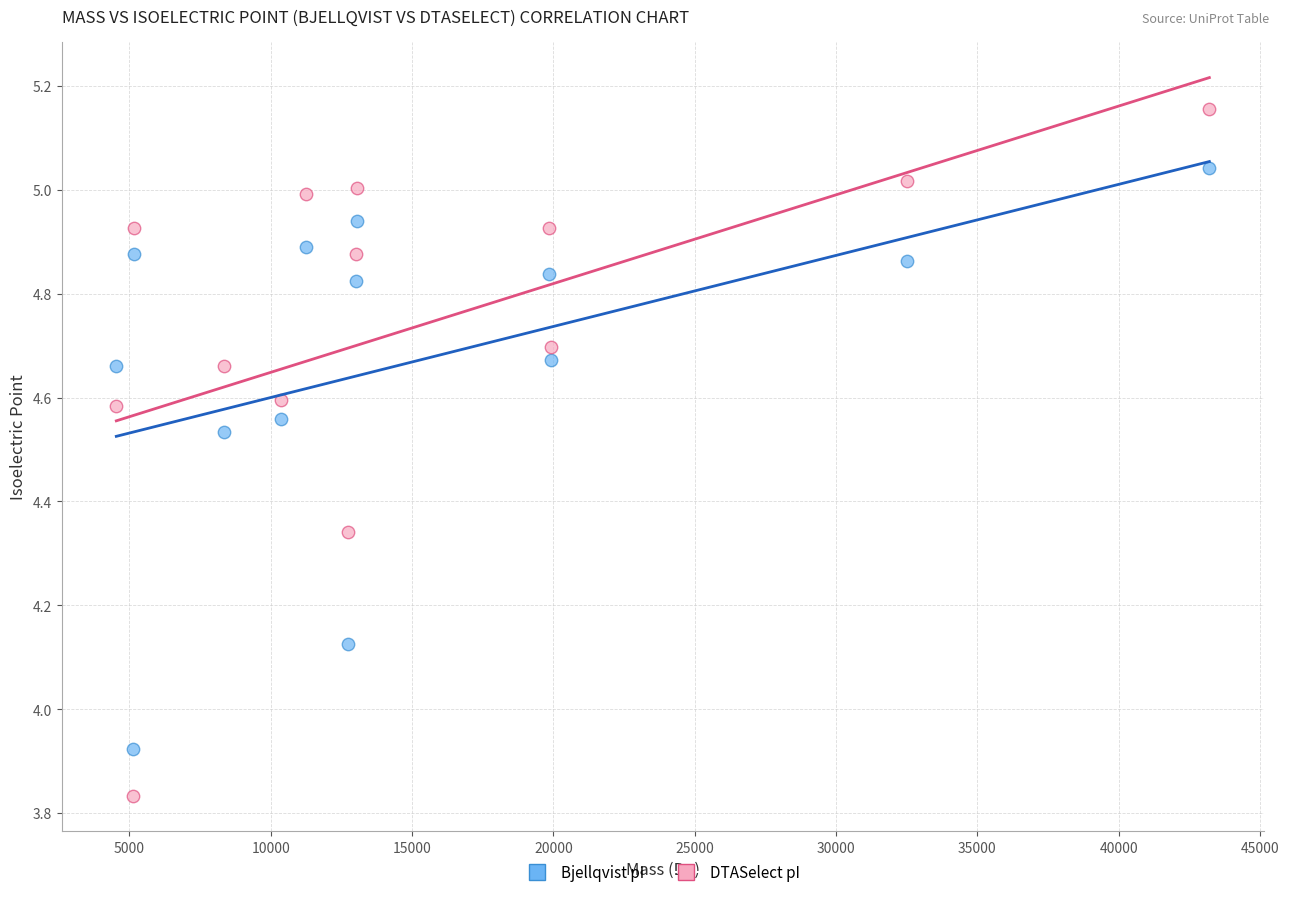

Across all data points, what is the range of X values (max minus min)?

38668.6